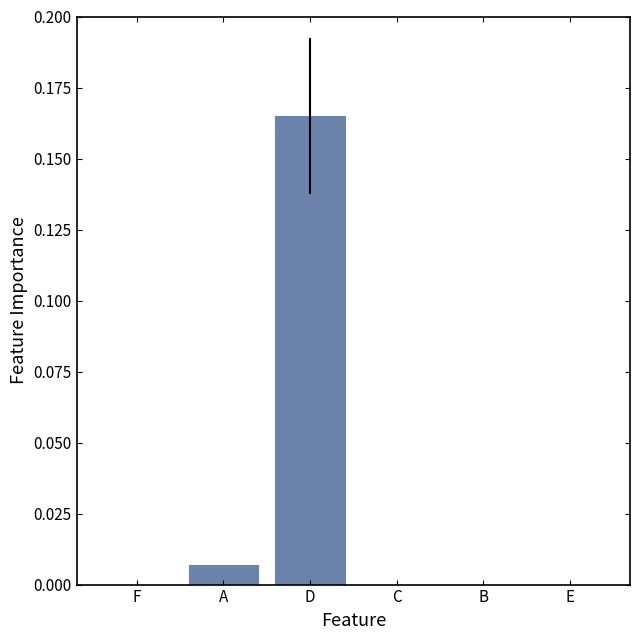

Which category has the highest value across all series?

D